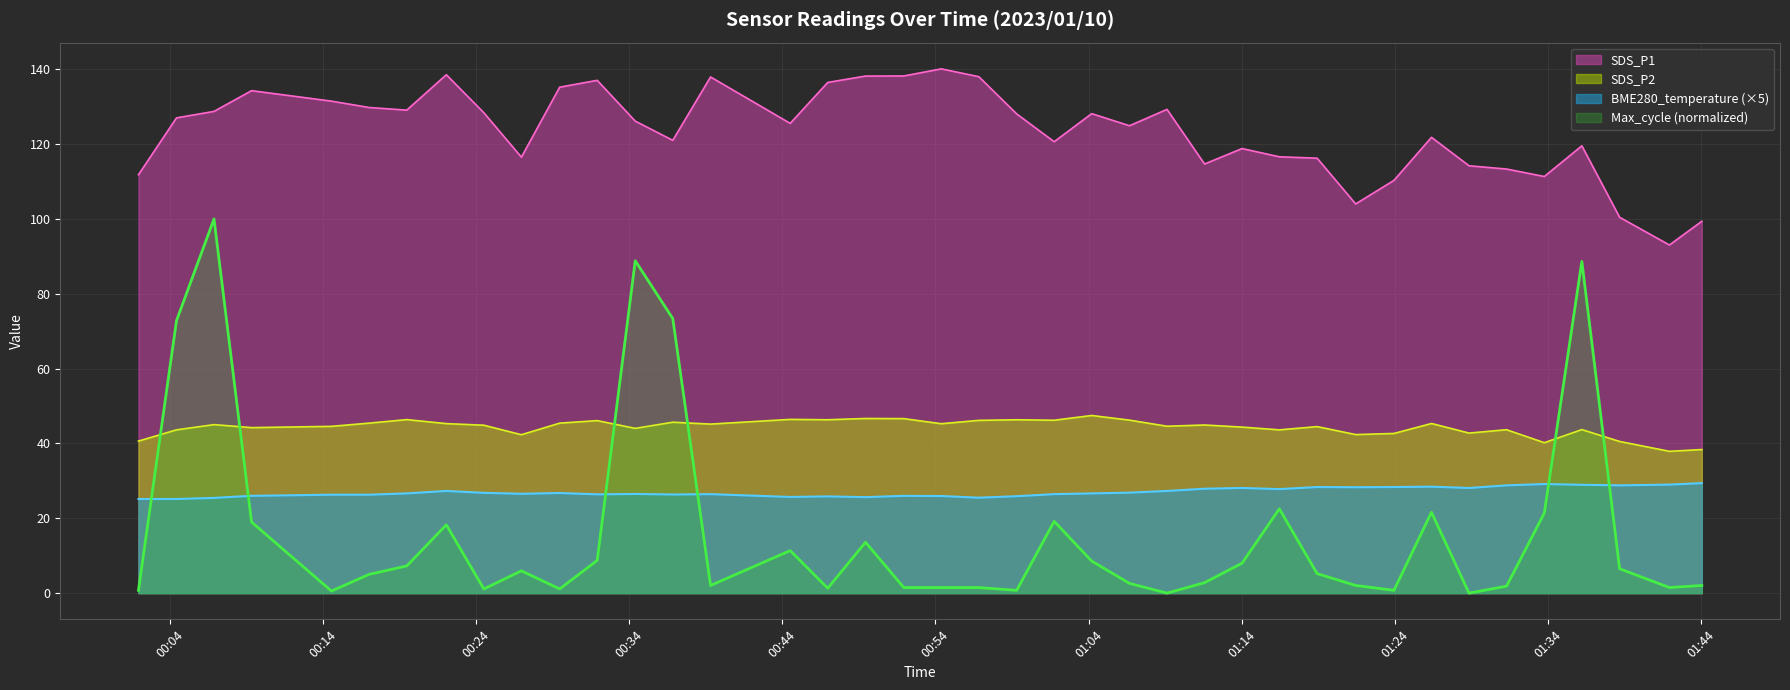

Rank the categories by SDS_P2 value from highest to lowest.

2023/01/10 01:04:12, 2023/01/10 00:49:26, 2023/01/10 00:51:56, 2023/01/10 00:44:31, 2023/01/10 00:19:29, 2023/01/10 00:46:58, 2023/01/10 00:59:18, 2023/01/10 01:06:40, 2023/01/10 01:01:45, 2023/01/10 00:56:50, 2023/01/10 00:31:55, 2023/01/10 00:36:51, 2023/01/10 00:17:02, 2023/01/10 00:29:28, 2023/01/10 01:26:23, 2023/01/10 00:22:04, 2023/01/10 00:54:23, 2023/01/10 00:39:19, 2023/01/10 00:06:54, 2023/01/10 01:11:34, 2023/01/10 00:24:31, 2023/01/10 01:09:07, 2023/01/10 00:14:34, 2023/01/10 01:18:55, 2023/01/10 01:14:01, 2023/01/10 00:09:21, 2023/01/10 00:34:24, 2023/01/10 01:36:12, 2023/01/10 01:31:17, 2023/01/10 00:04:27, 2023/01/10 01:16:27, 2023/01/10 01:28:50, 2023/01/10 01:23:56, 2023/01/10 01:21:26, 2023/01/10 00:26:58, 2023/01/10 00:01:58, 2023/01/10 01:38:40, 2023/01/10 01:33:45, 2023/01/10 01:44:02, 2023/01/10 01:41:55